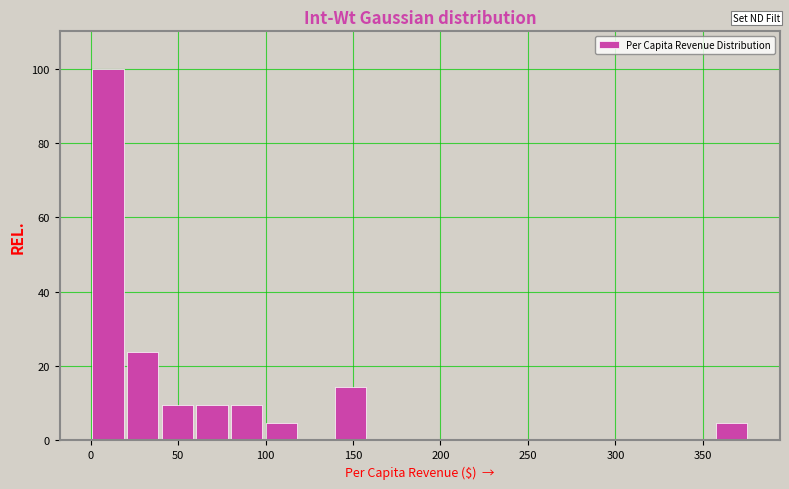

Read against the x-axis, roughly where is the centre of the tallest bar?

10